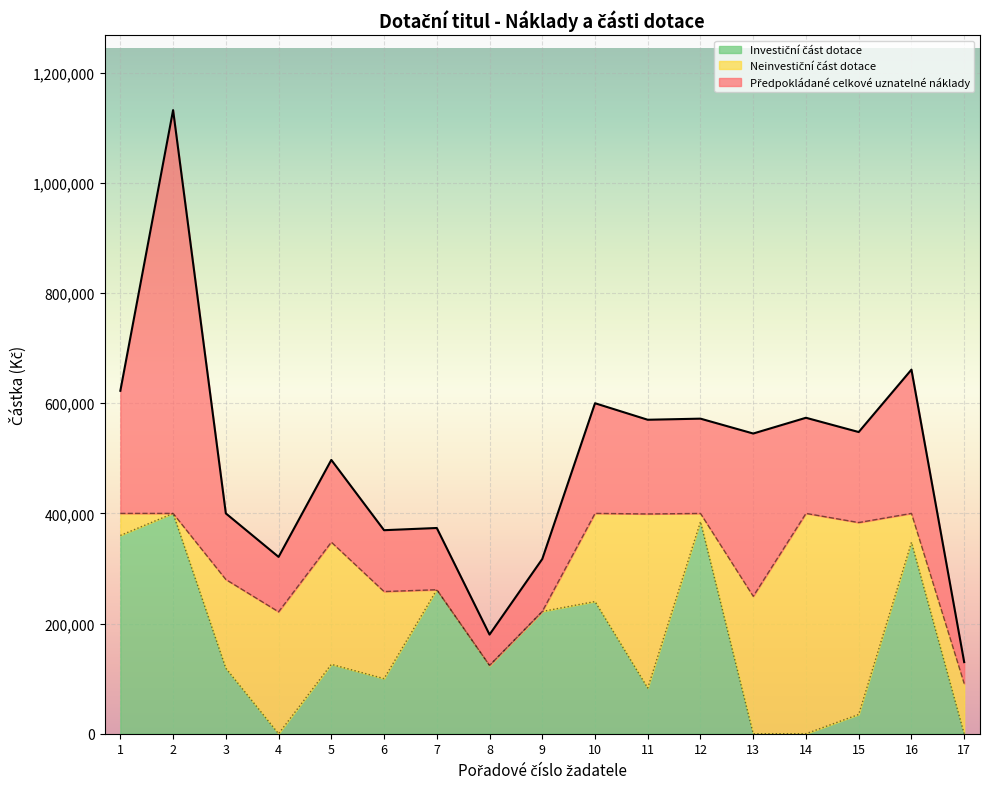

At which label does Předpokládané celkové uznatelné náklady reach its peak?

2